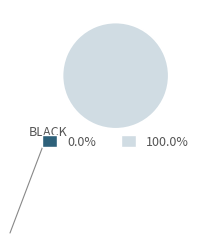

Which category has the biggest portion of the pie?

WHITE